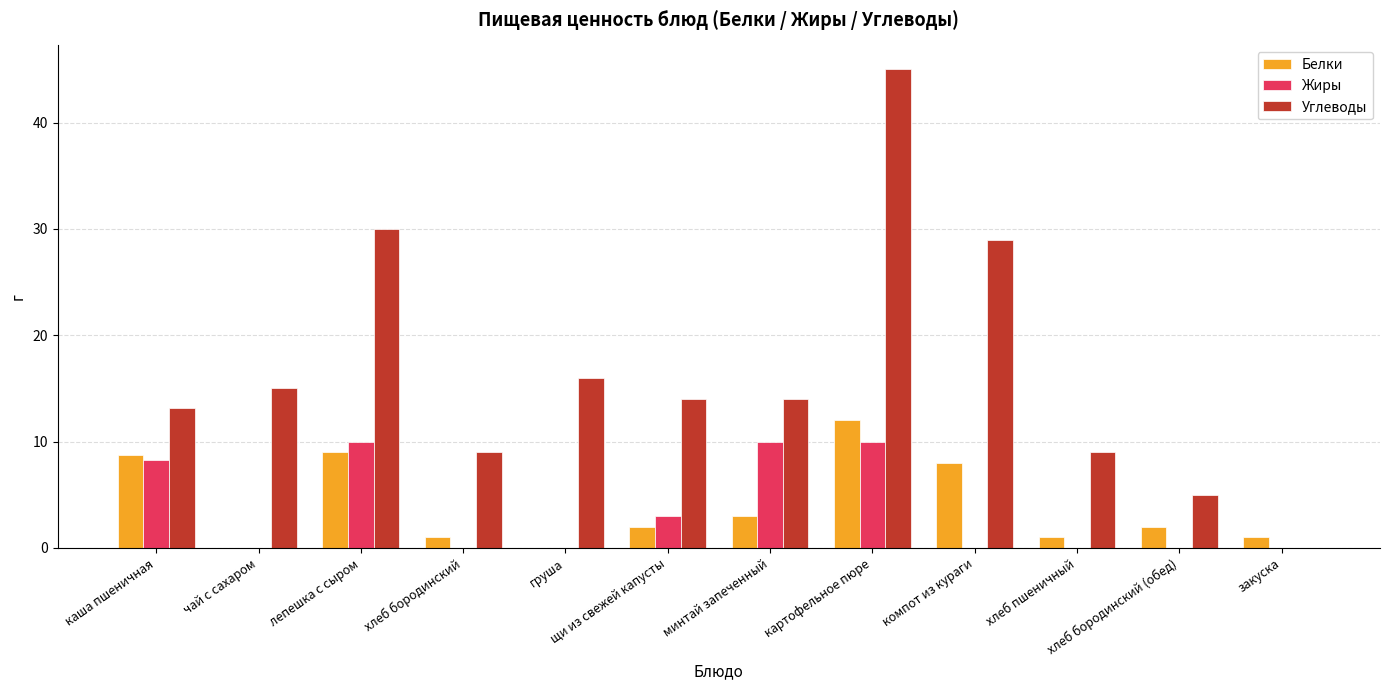

The Жиры series shows 10.0 at картофельное пюре. True or false?

True